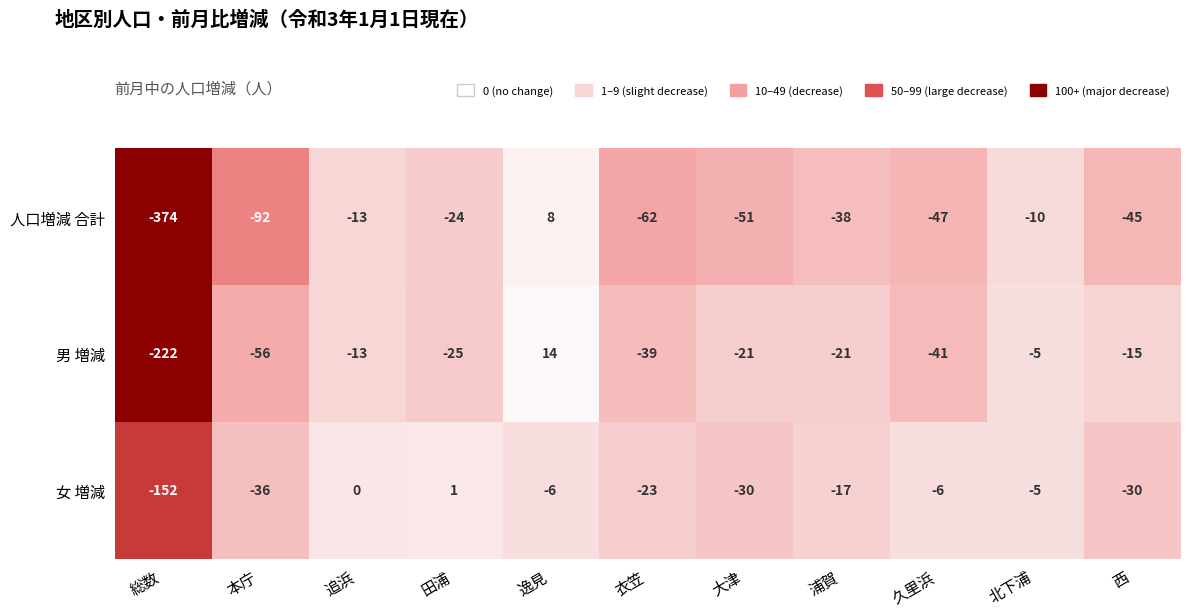

What is the difference between the second highest and minimum values in the 女 増減 series?

152